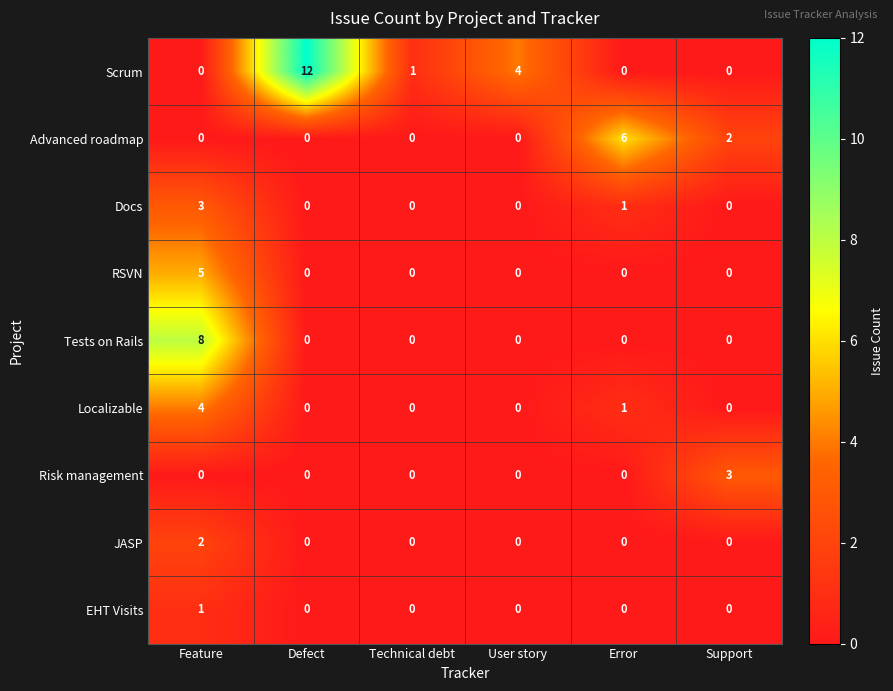

What is the sum of all Tests on Rails values?

8